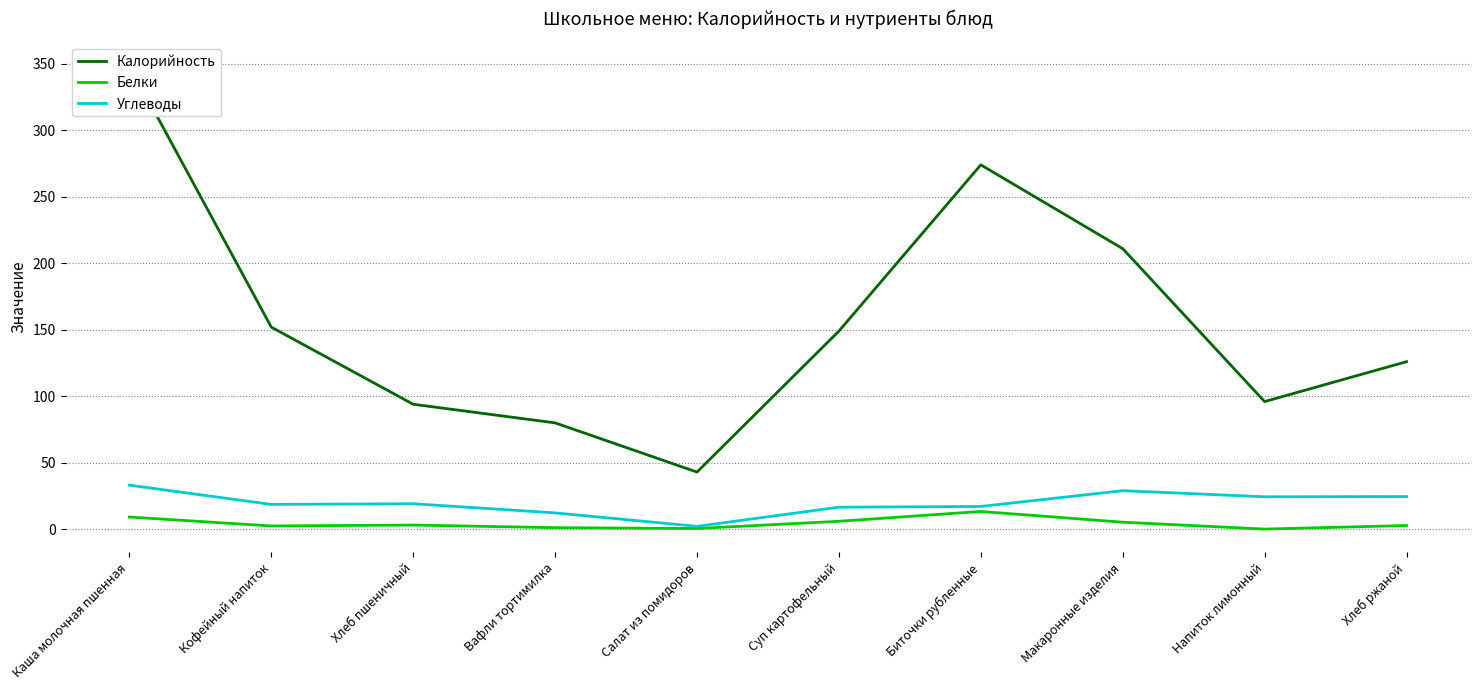

What is the sum of all Белки values?

44.3